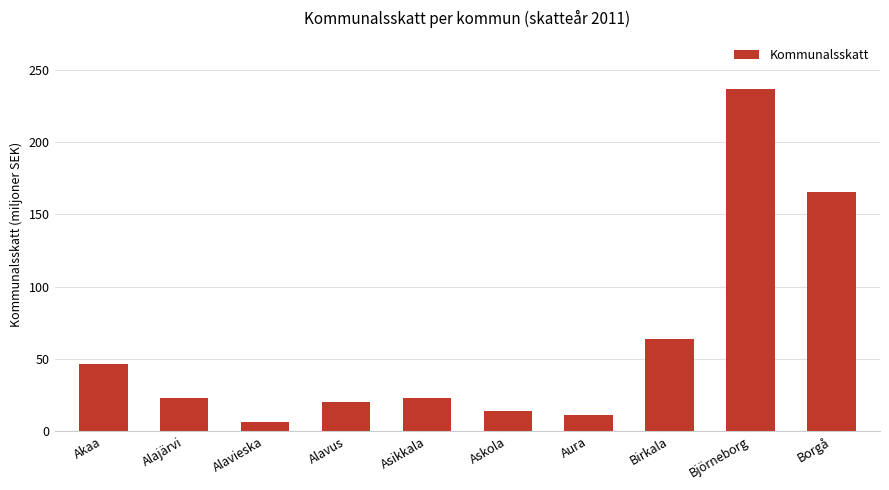

How many categories are shown in the chart?

10